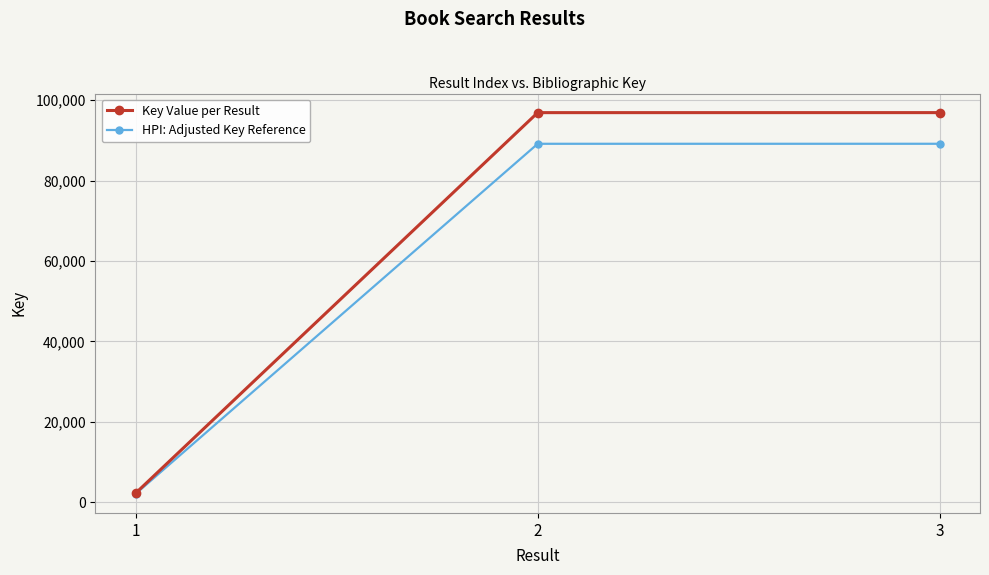

What is the difference between the Key Value per Result values at 1 and 2?

94675.0